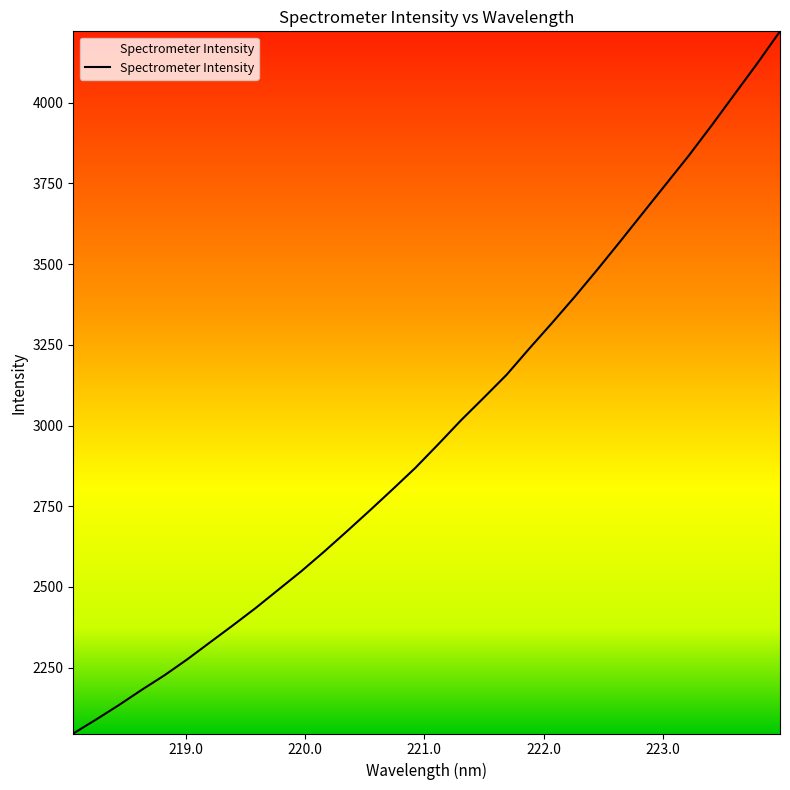

What is the smallest value displayed?

2046.2